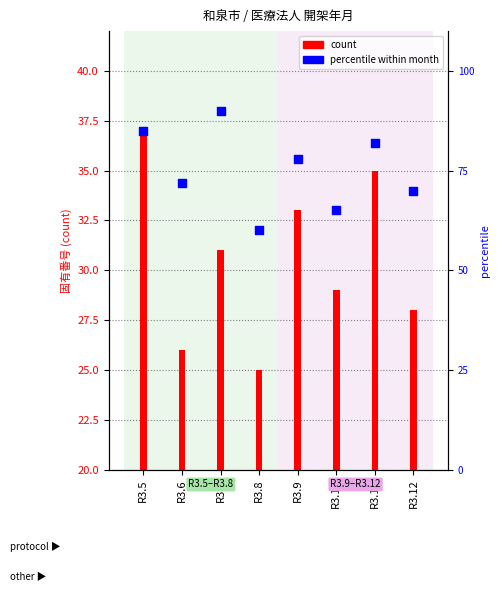

Is the value of count at R3.8 greater than the value of percentile at R3.10?

No